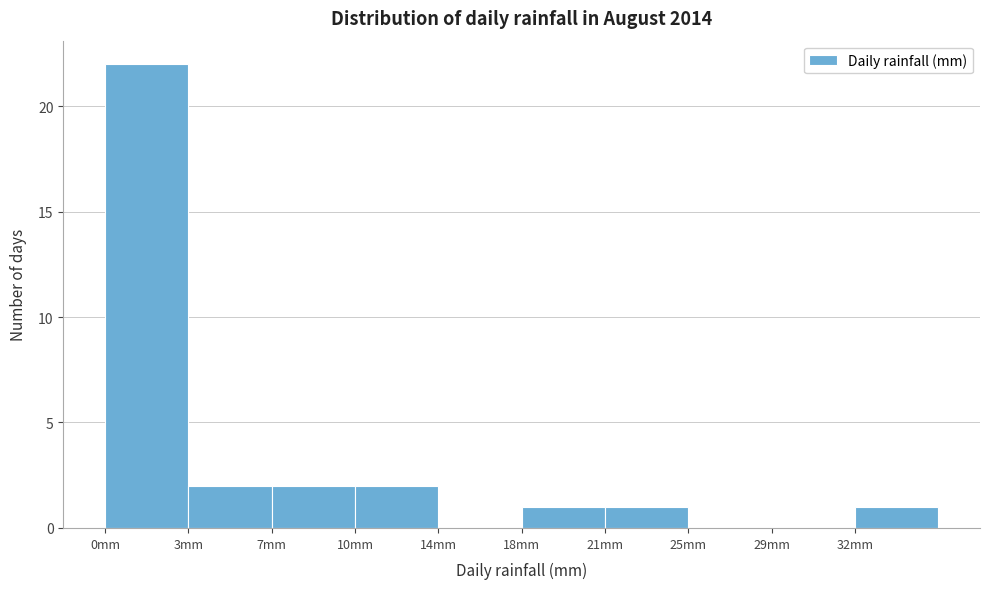

Reading left to right, list all the values displayed in this chart.

0mm=22	3mm=2	7mm=2	10mm=2	14mm=0	18mm=1	21mm=1	25mm=0	29mm=0	32mm=1